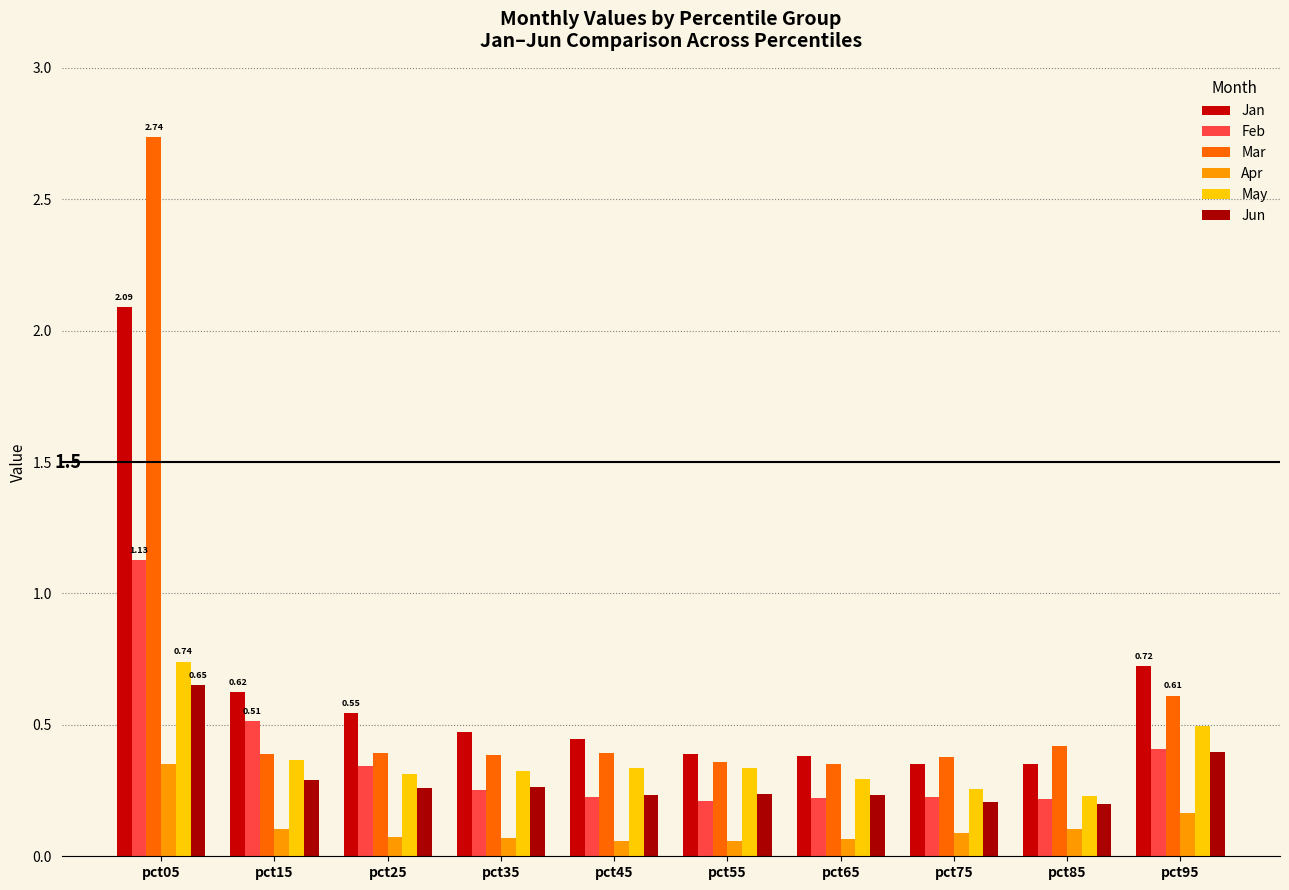

Rank the series by their maximum value, from highest to lowest.

Mar, Jan, Feb, May, Jun, Apr